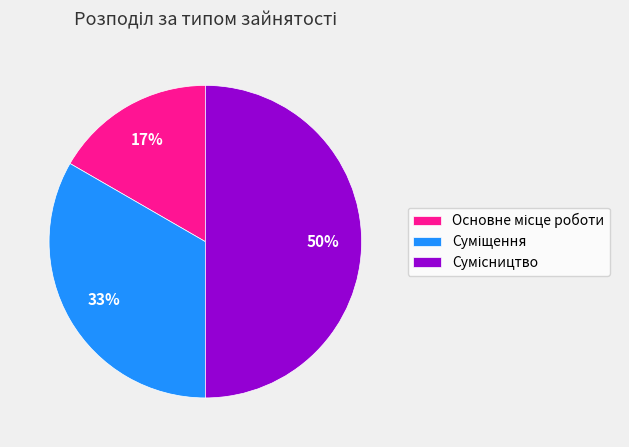

To the nearest percent, what is the average slice percentage?

33%